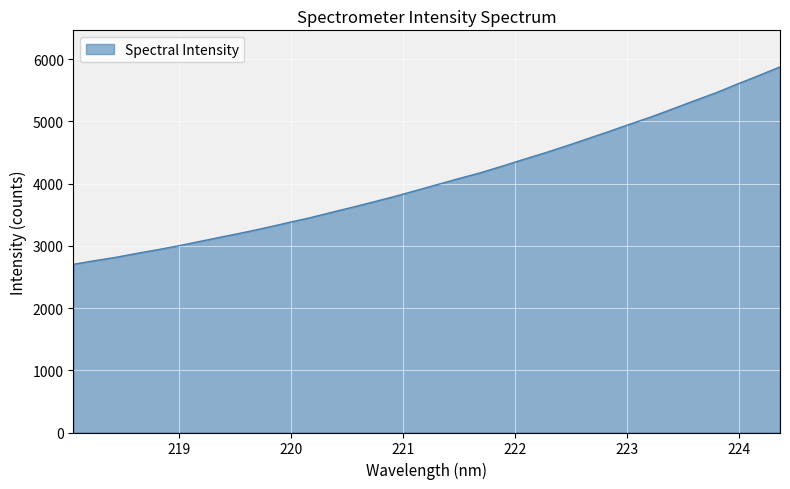

What is the difference between the maximum and minimum values?

3171.6